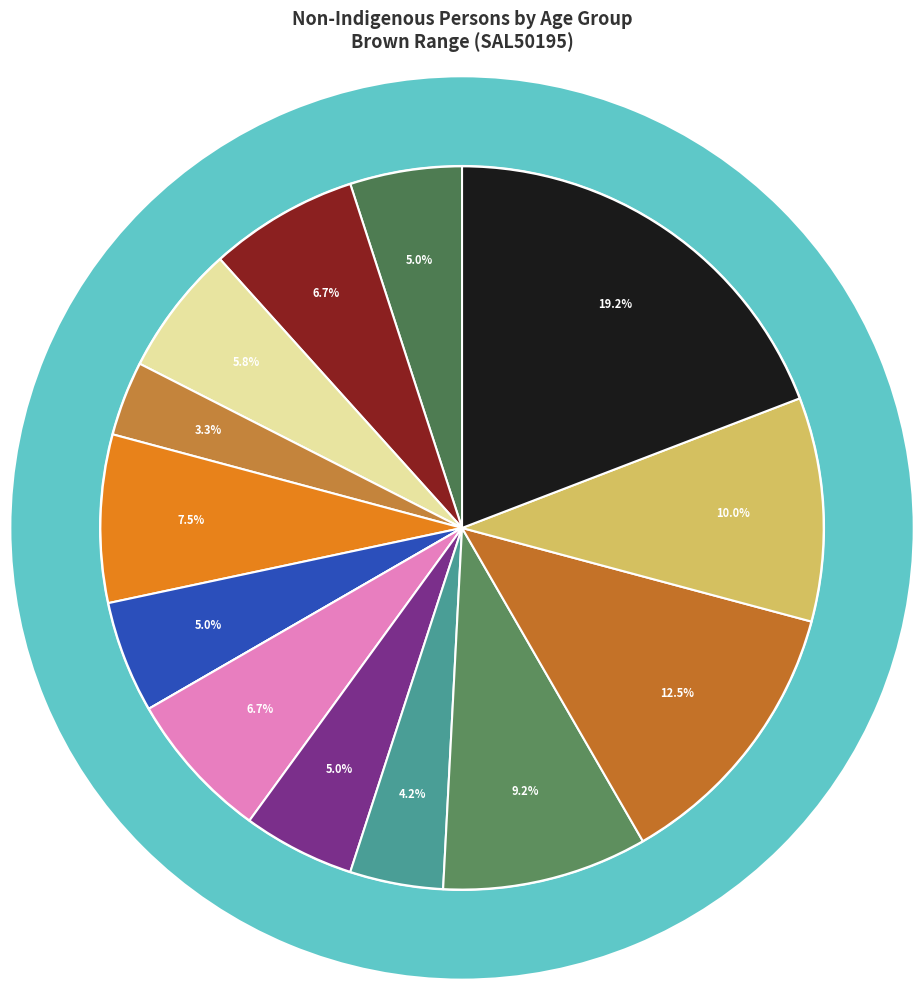

What is the largest slice in the pie chart?

65 years and over